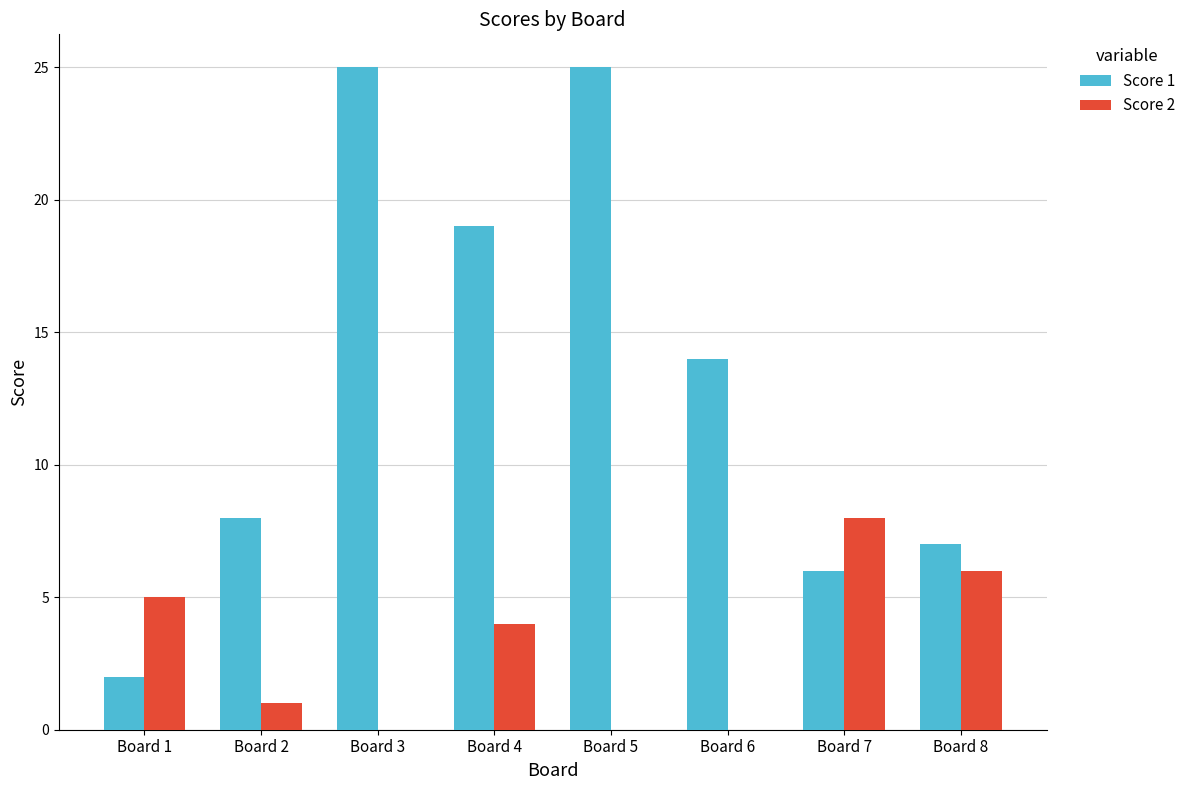

What is the approximate value of Score 1 at Board 4, to the nearest 10?

20